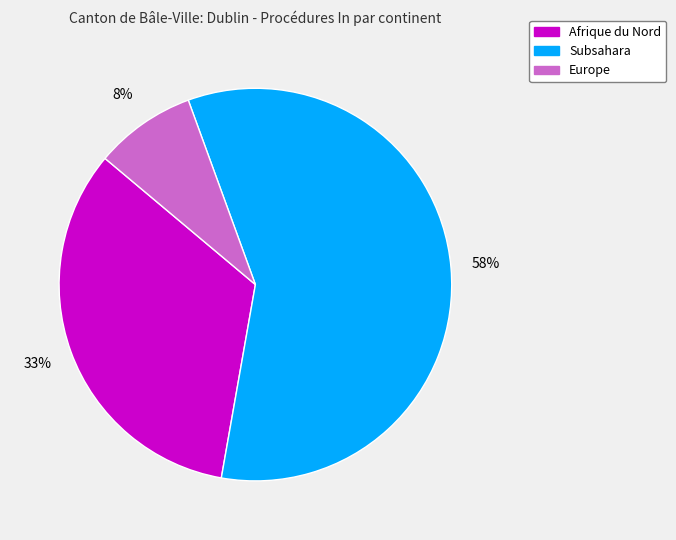

To the nearest percent, what is the average slice percentage?

33%